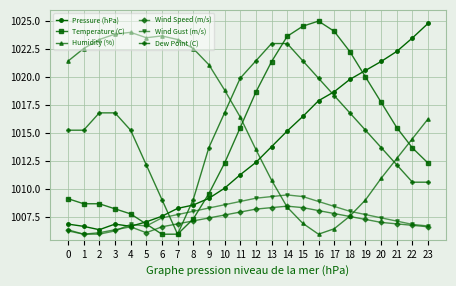

What is the greatest value displayed?

1025.0